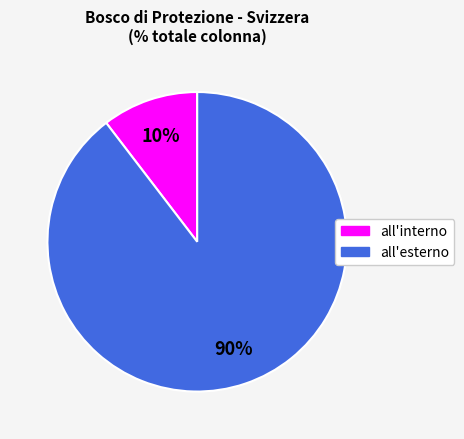

To the nearest percent, what is the average slice percentage?

50%